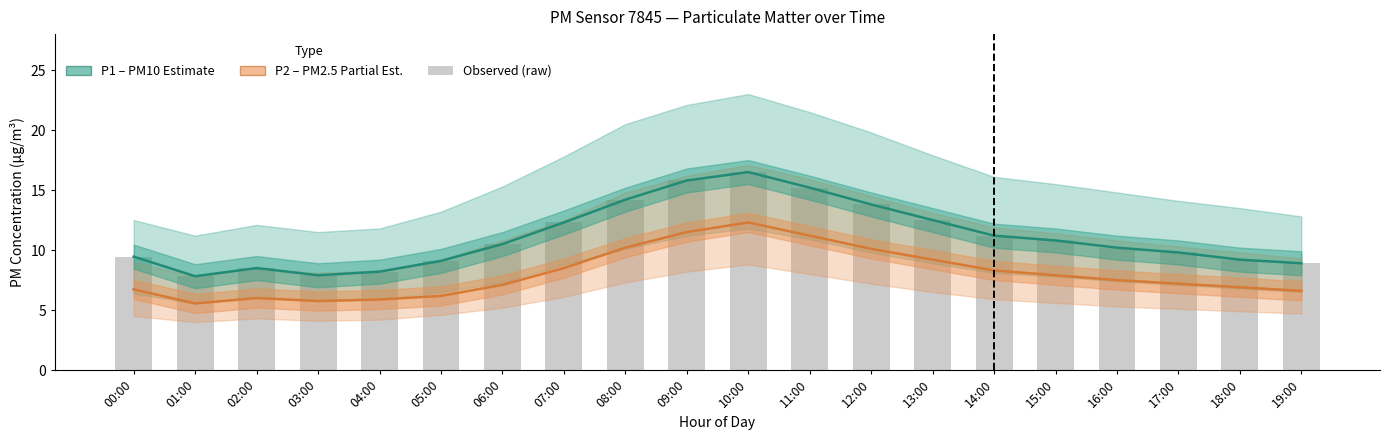

How many data points in Observed P1 are above 10?

11